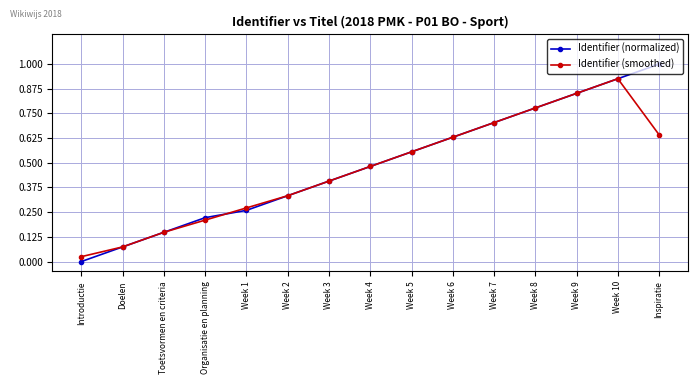

List the series in order of their overall mean, highest first.

Identifier (normalized), Identifier (smoothed)